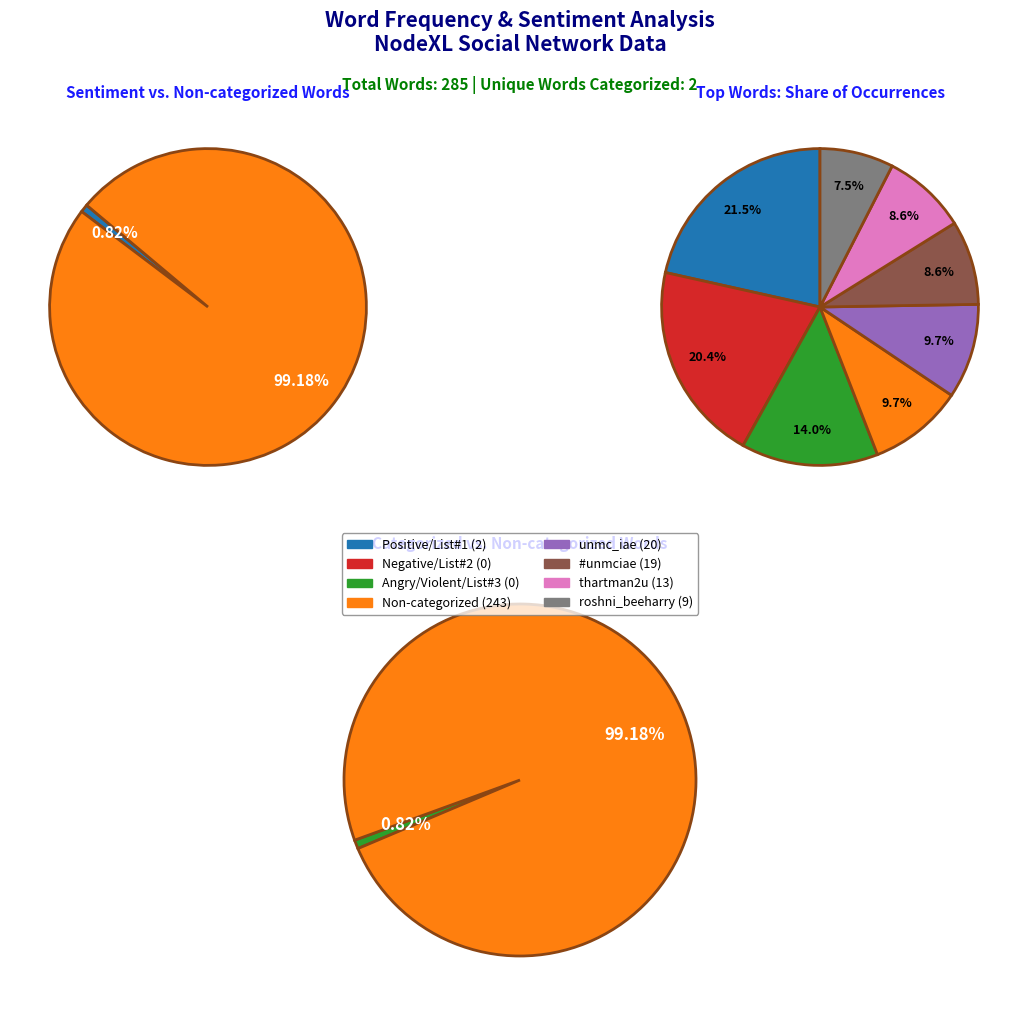

The Words in Sentiment List#2 slice represents 1% of the pie. True or false?

False